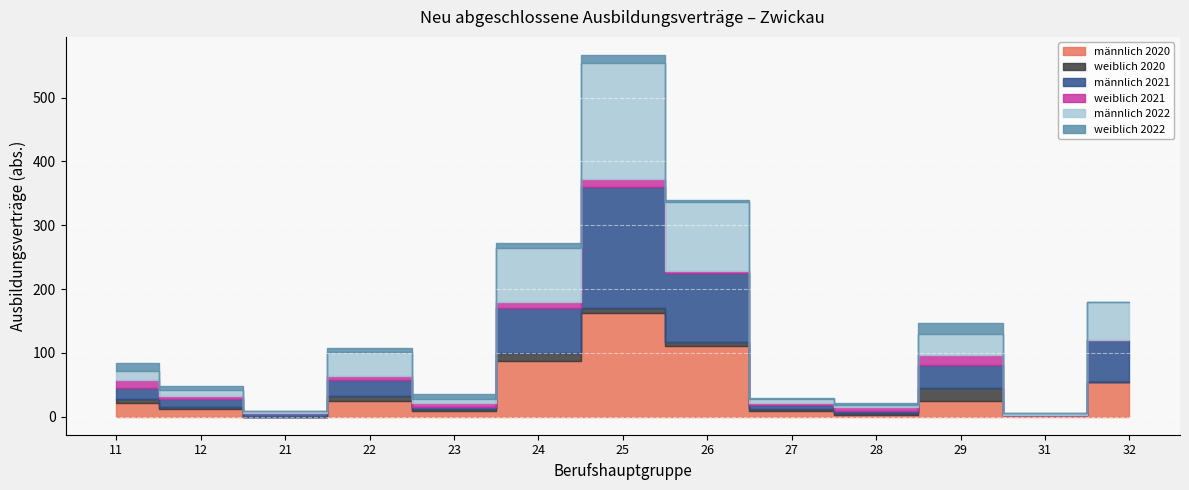

At which category does weiblich 2020 reach its first local valley?

21